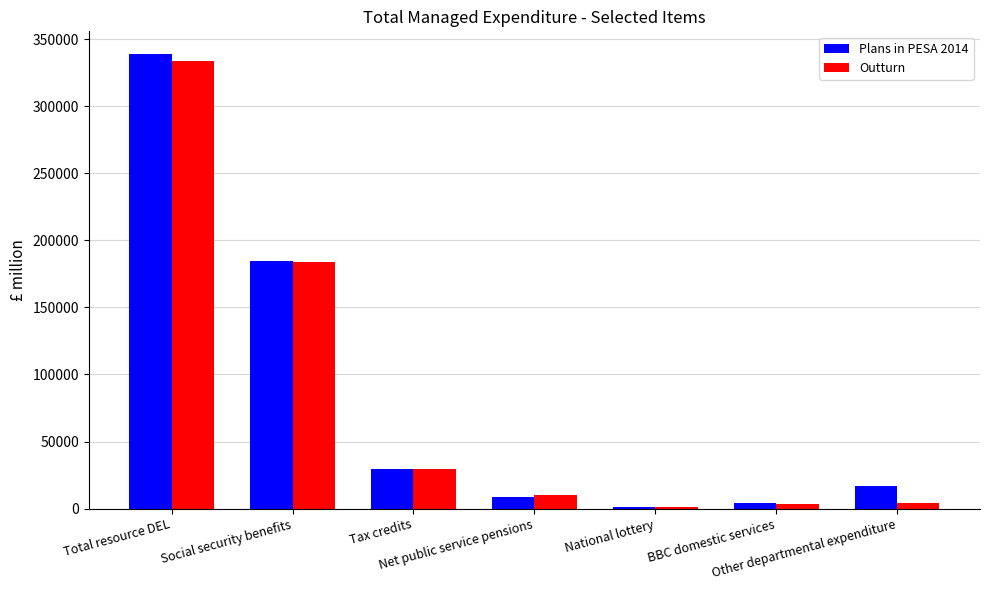

What is the difference between the Plans in PESA 2014 values at Net public service pensions and BBC domestic services?

4453